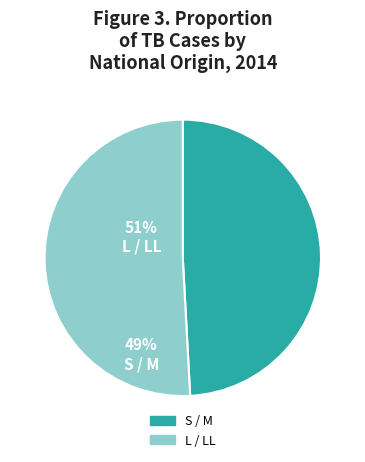

Is there any slice that represents more than half of the pie?

Yes